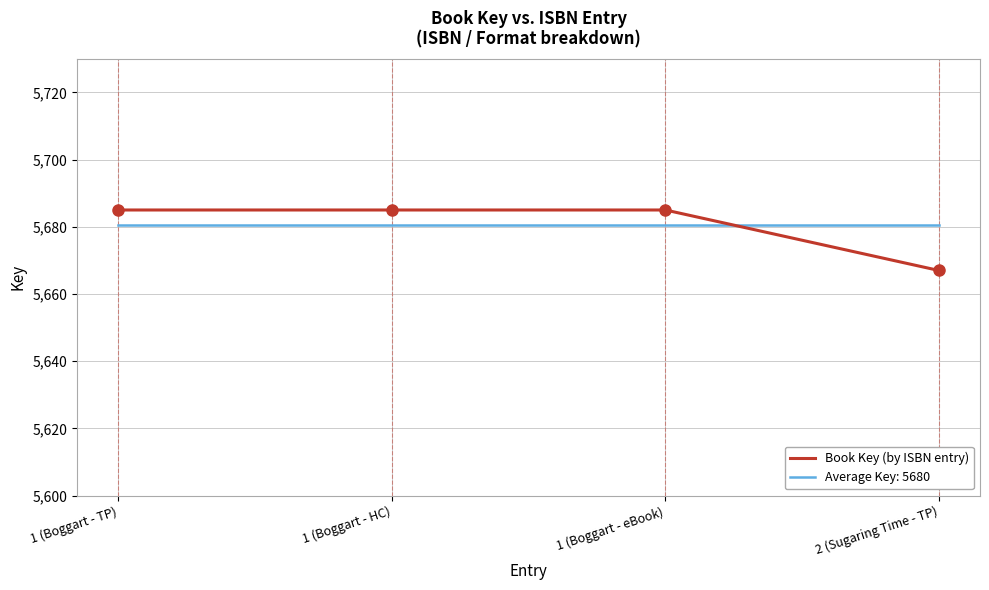

What position from the left is 1 (Boggart - eBook)?

3